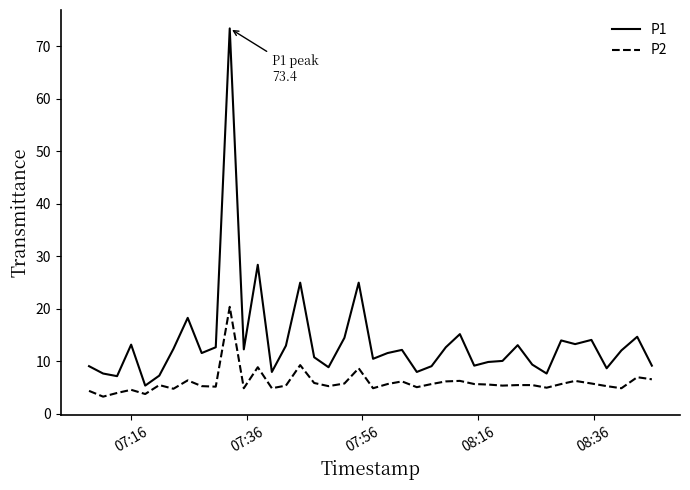

What is the difference between the maximum and minimum values in the P2 series?

17.1